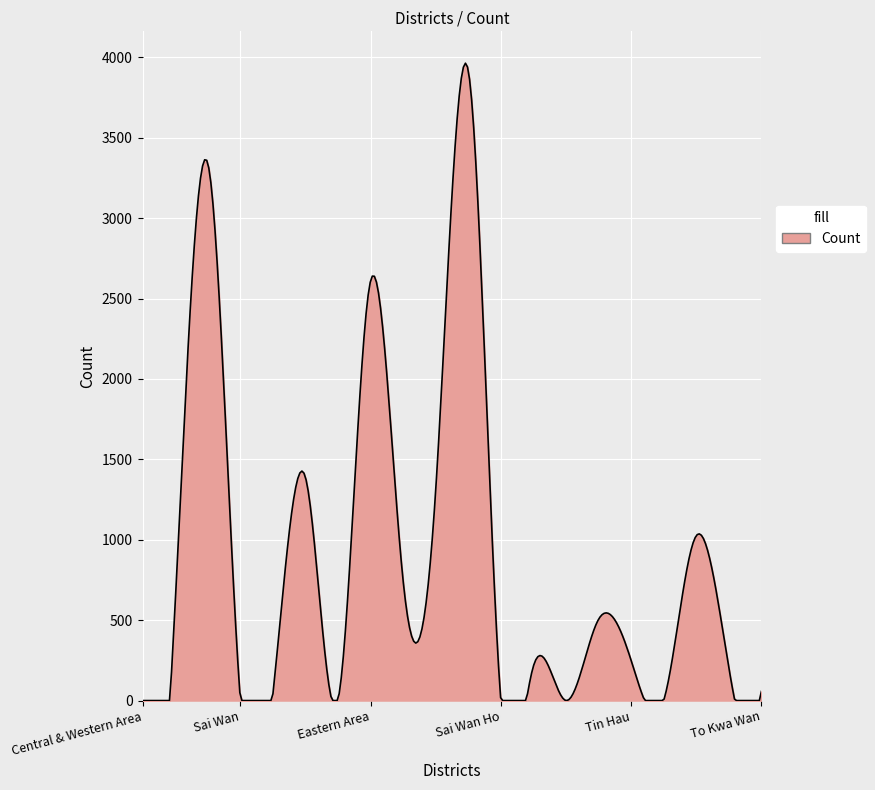

What is the maximum value shown in the chart?

3963.7